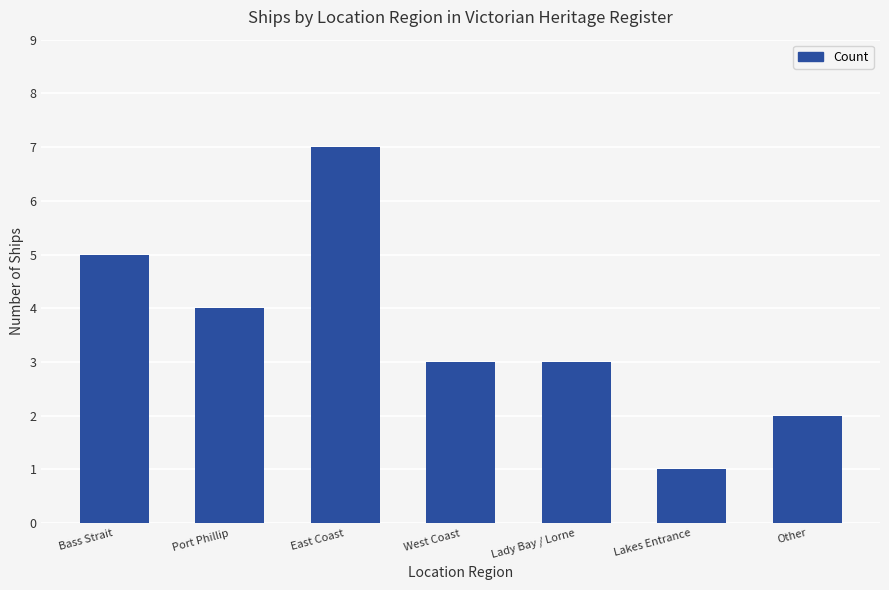

How many data points does each series have?

7